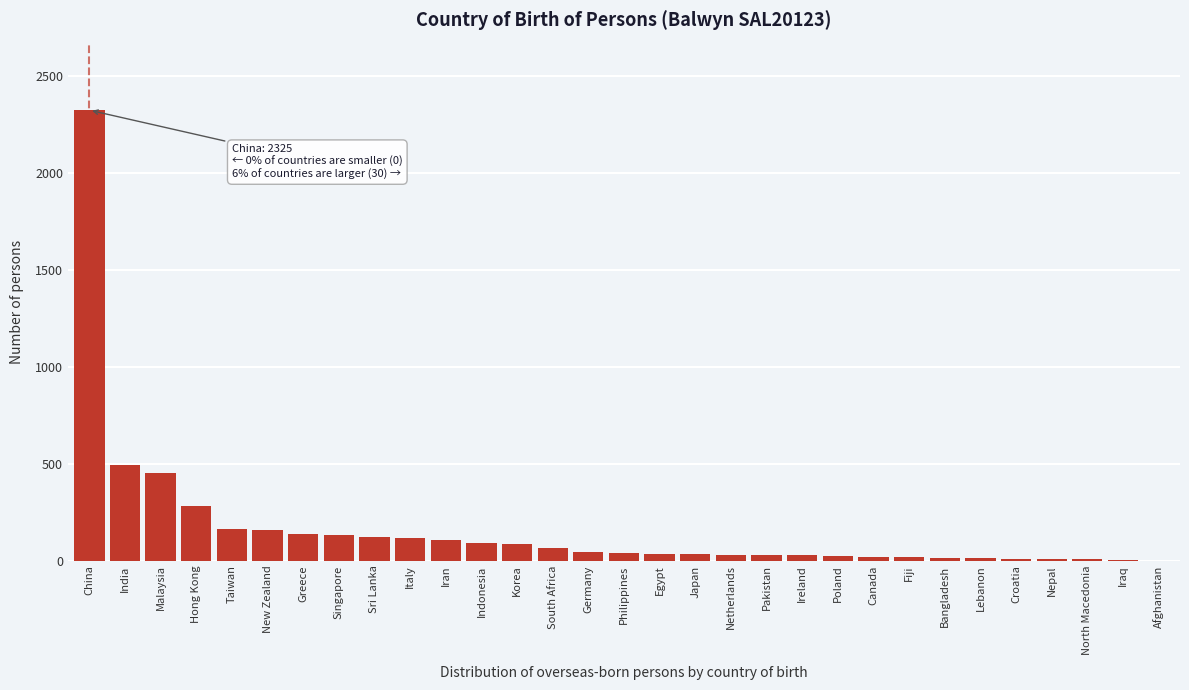

Between Singapore and Egypt, which is larger?

Singapore